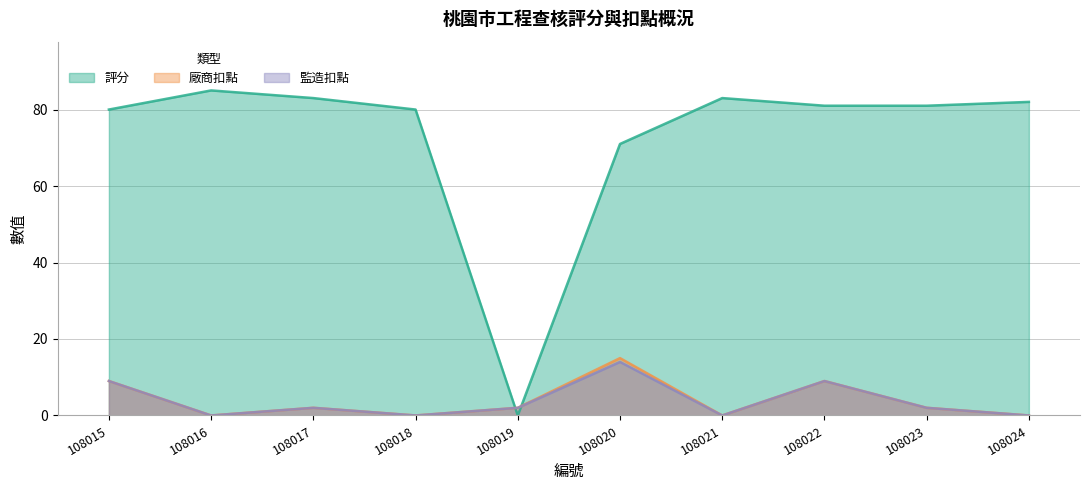

At which label does 廠商扣點 reach its peak?

108020